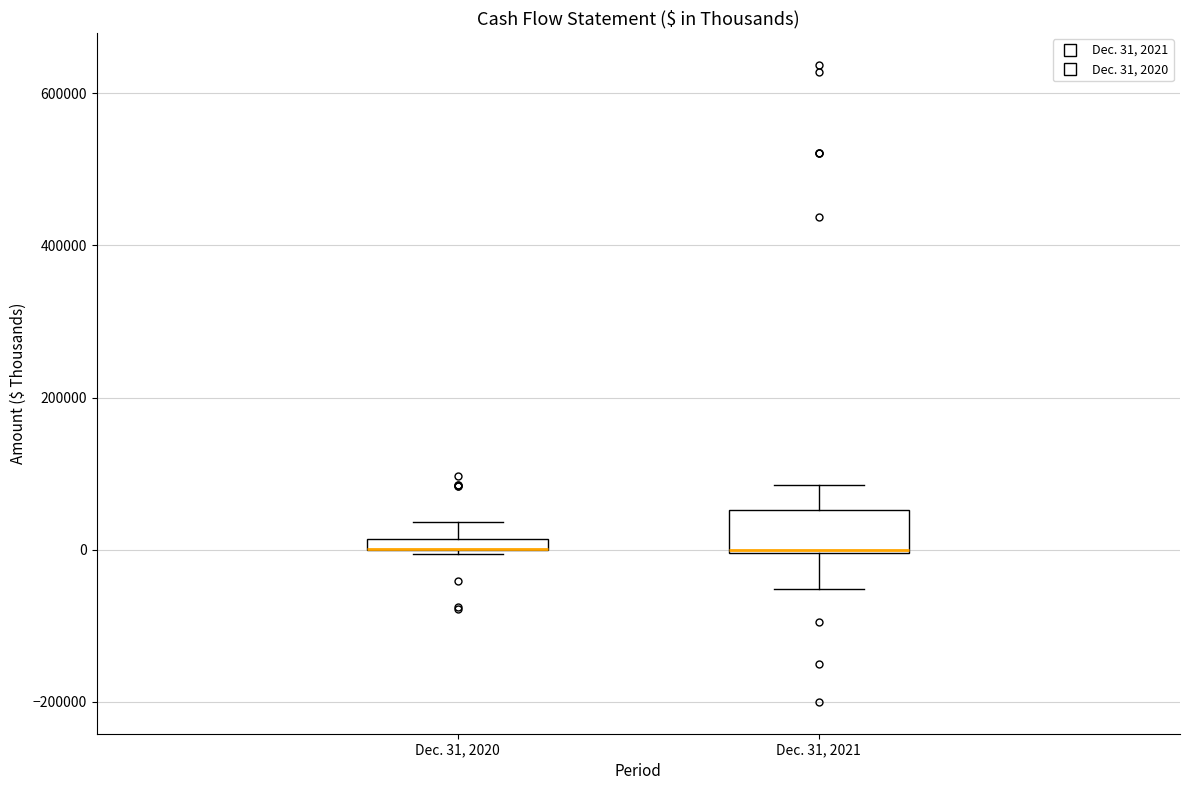

Comparing the boxes themselves (not the whiskers), which one is the tallest?

Dec. 31, 2021